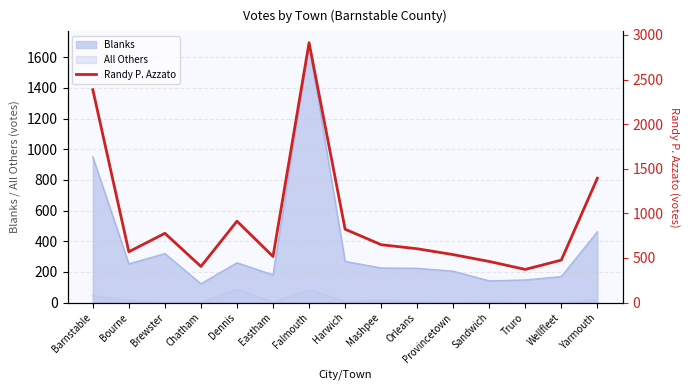

The value at Yarmouth is 1394. True or false?

True